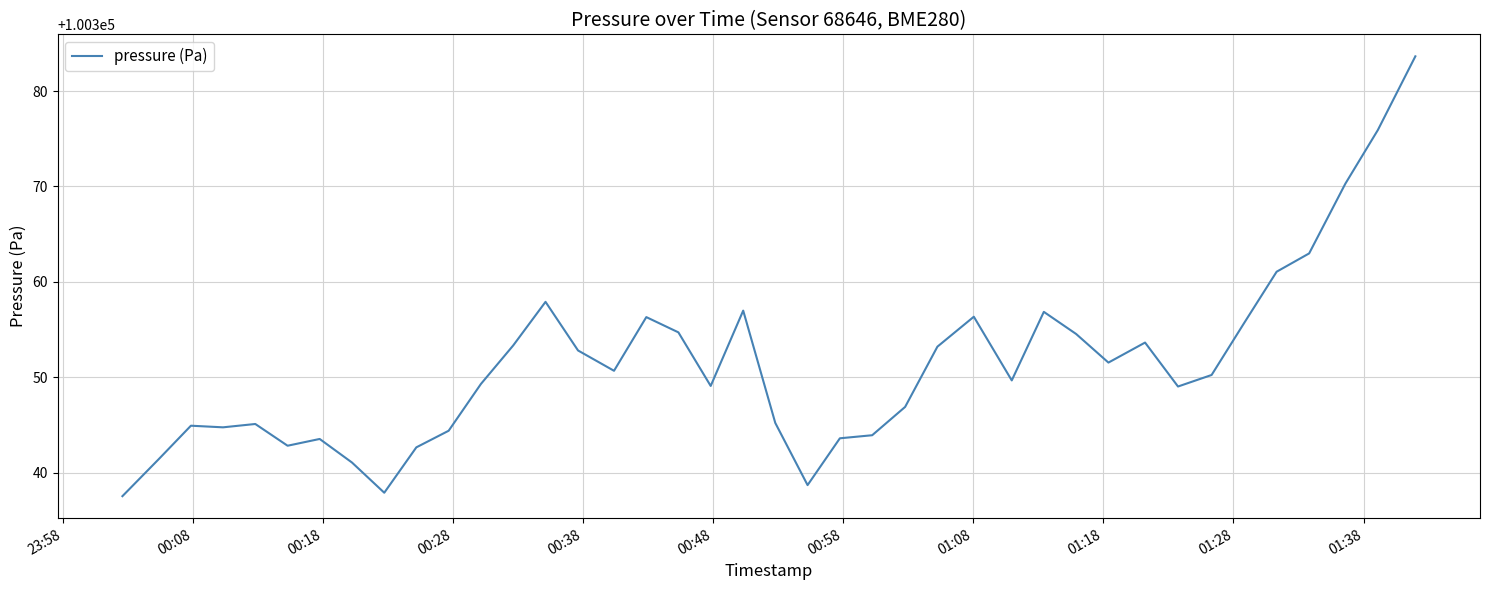

What is the minimum value shown in the chart?

100337.5